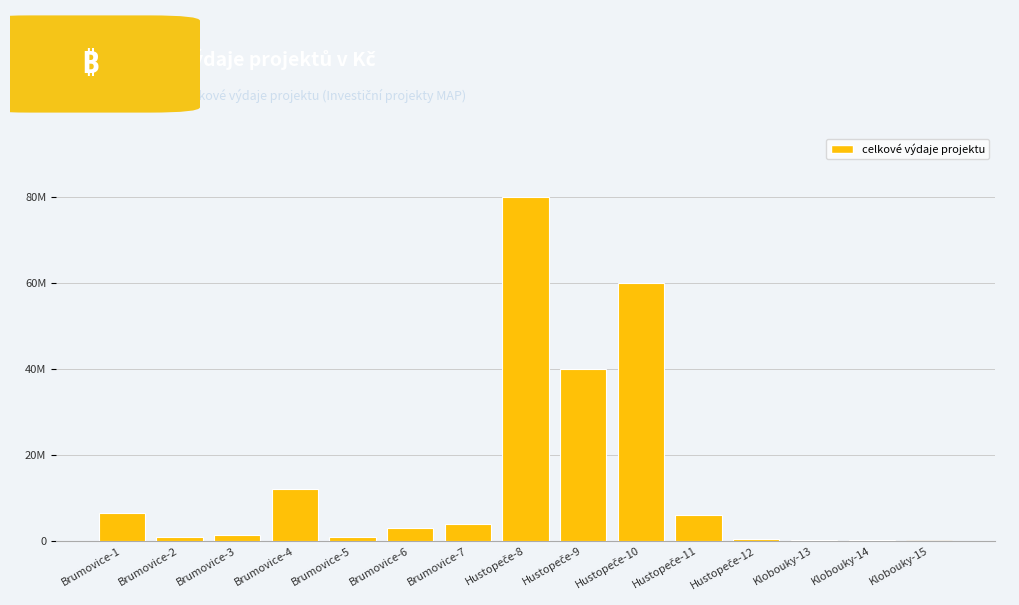

What is the label of the 15th bar from the left?

Klobouky-15